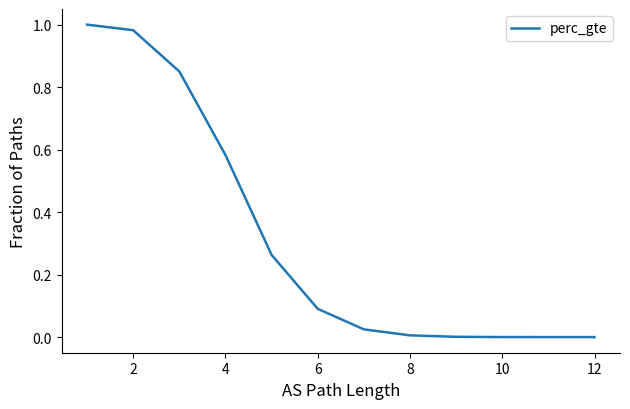

Does the chart have visible grid lines?

No